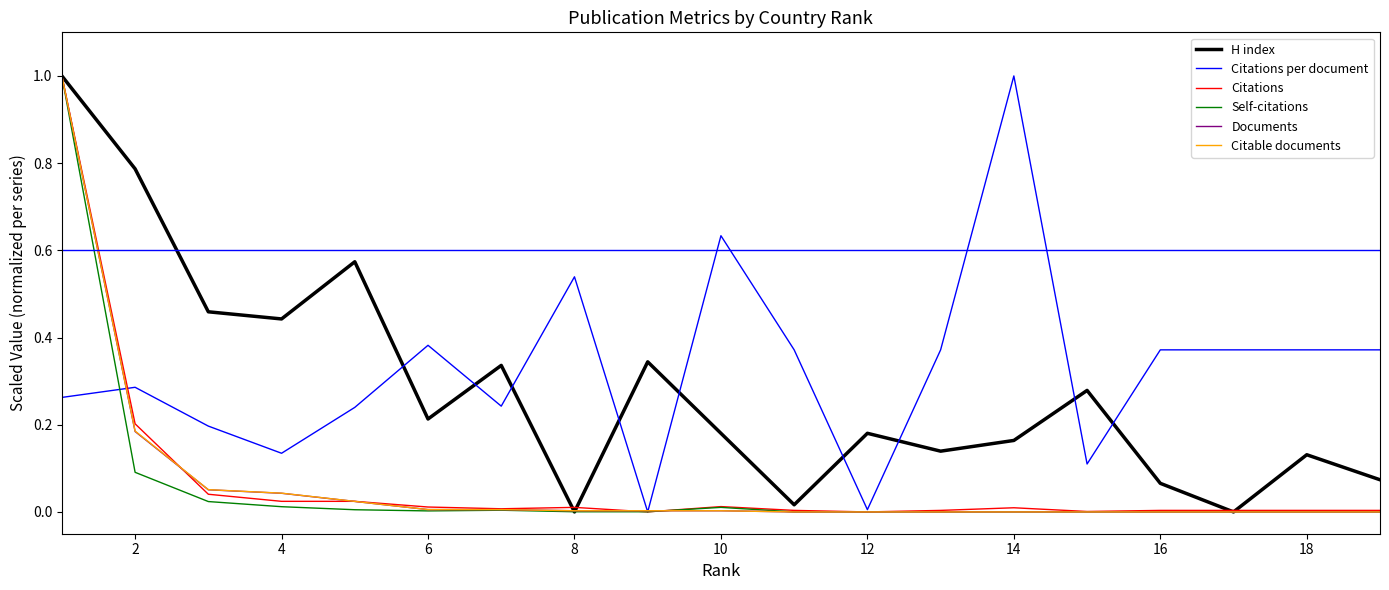

What is the greatest value displayed?

1.0